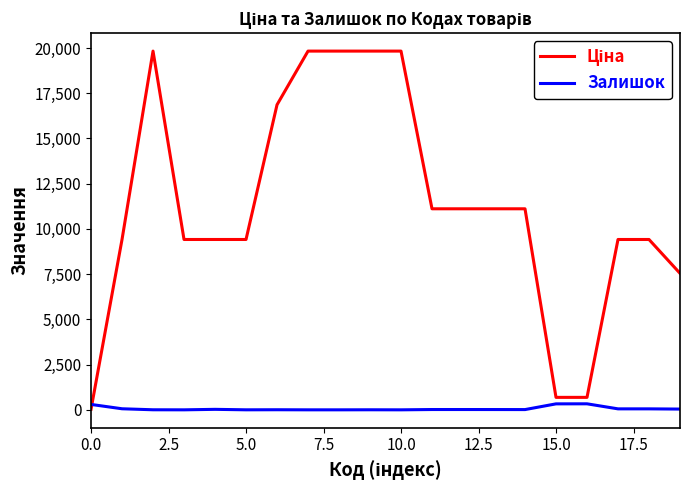

What is the maximum value shown in the chart?

19831.1